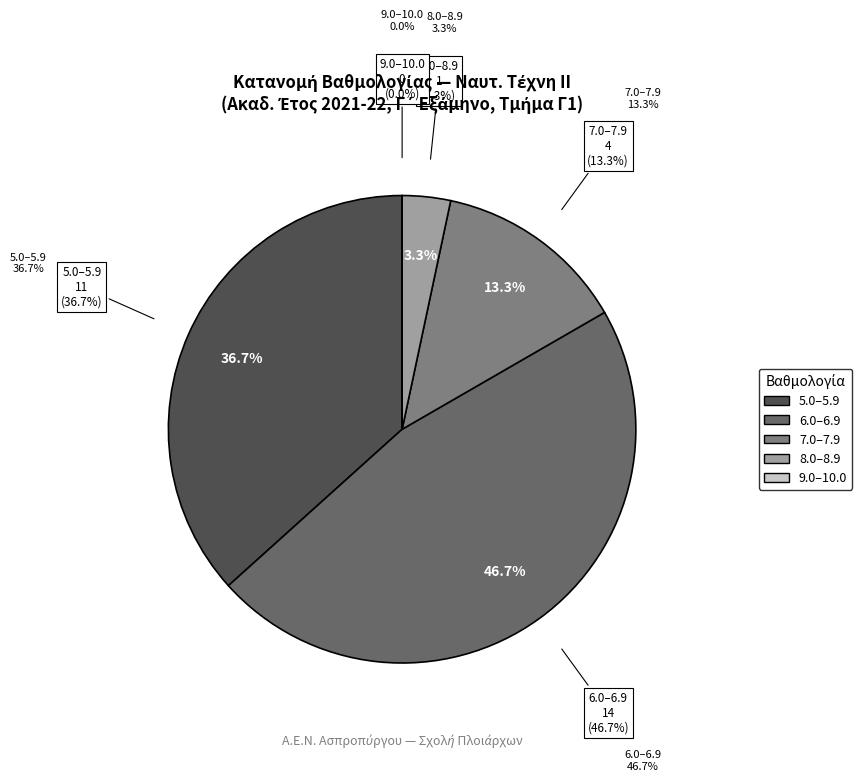

Is 13 the majority of the pie?

No